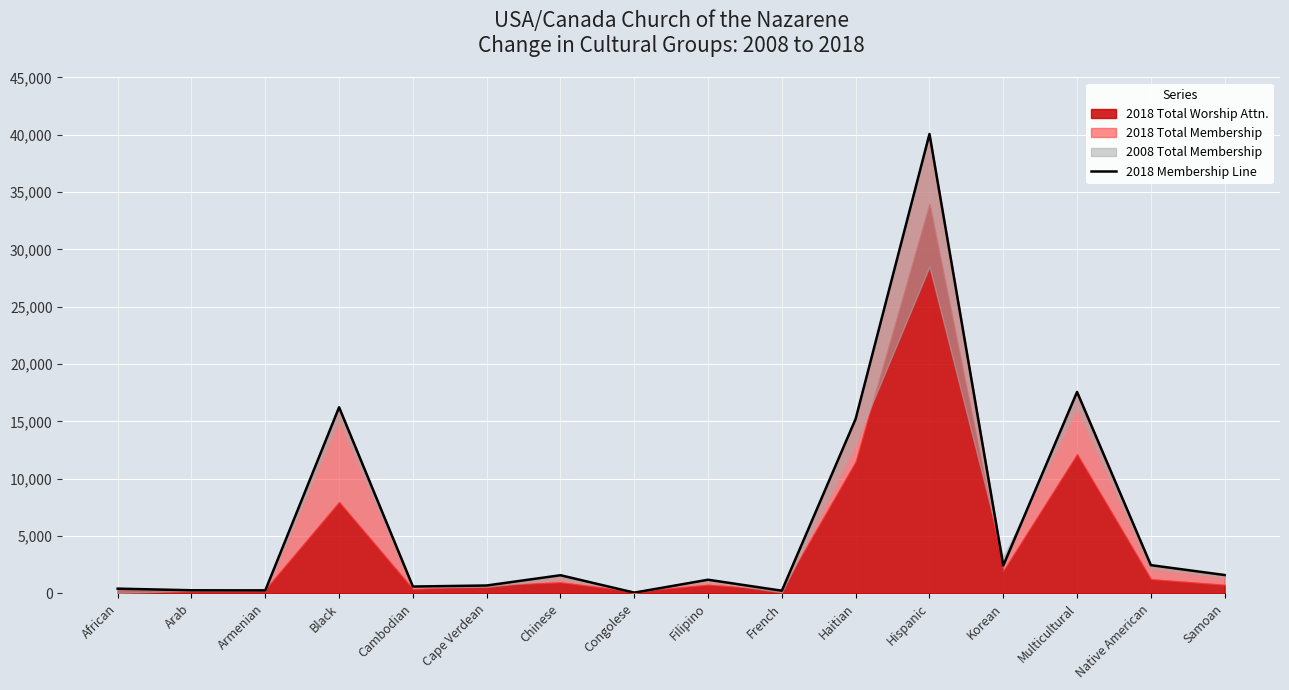

At which label is the value closest to 20063?

Multicultural